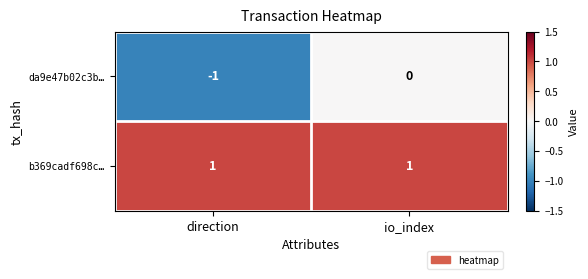

Between direction and io_index, which series saw the biggest shift?

da9e47b02c3b…